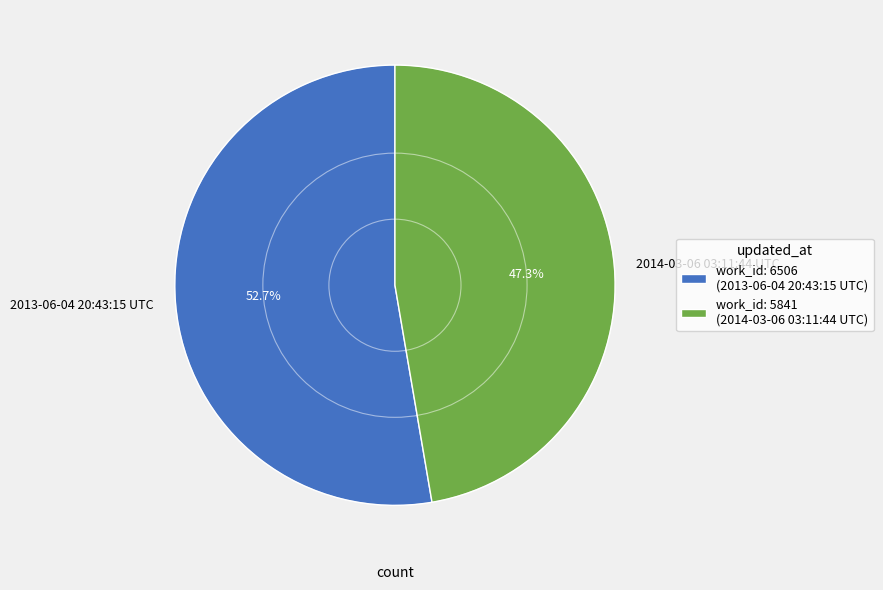

To the nearest percent, what portion does 2014-03-06 03:11:44 UTC represent?

47%